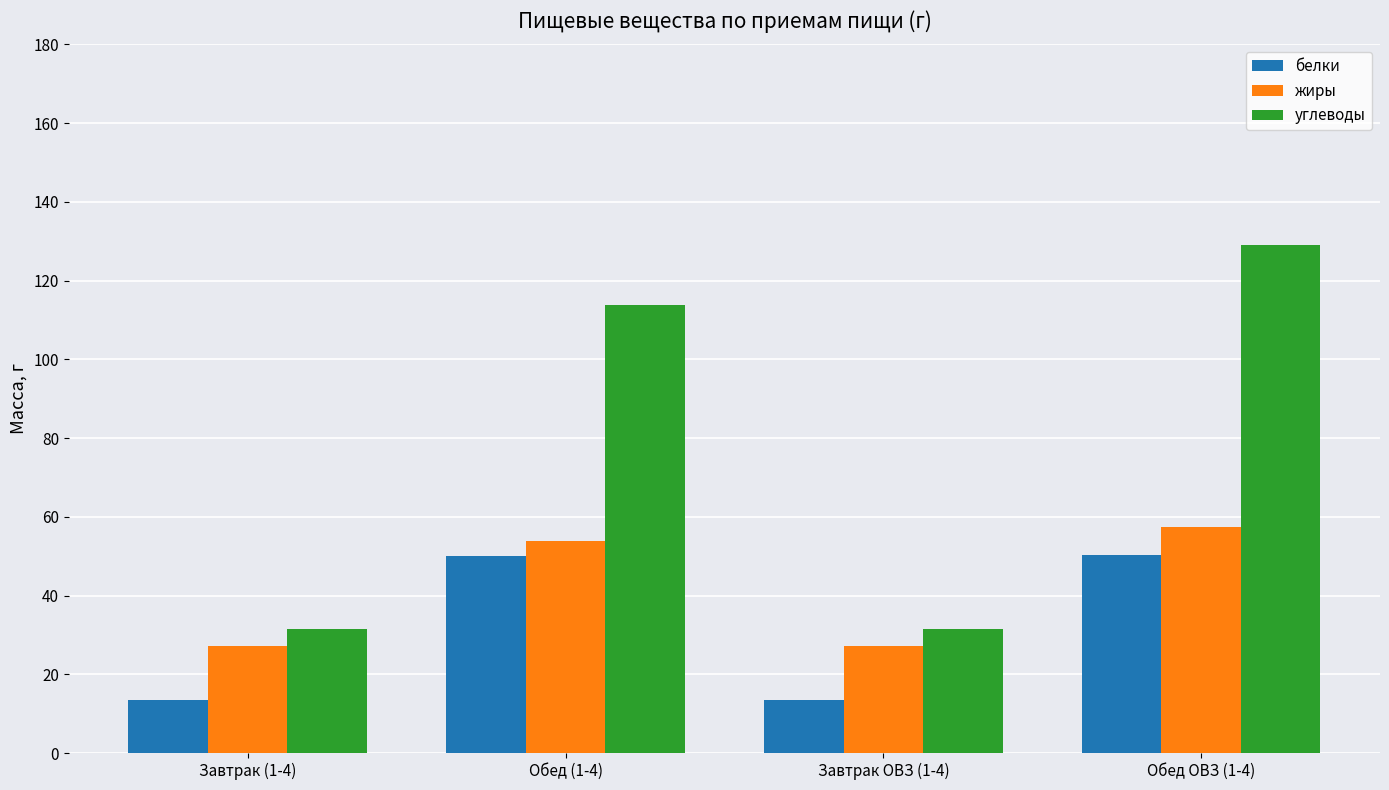

Which series has the largest range (max minus min)?

углеводы